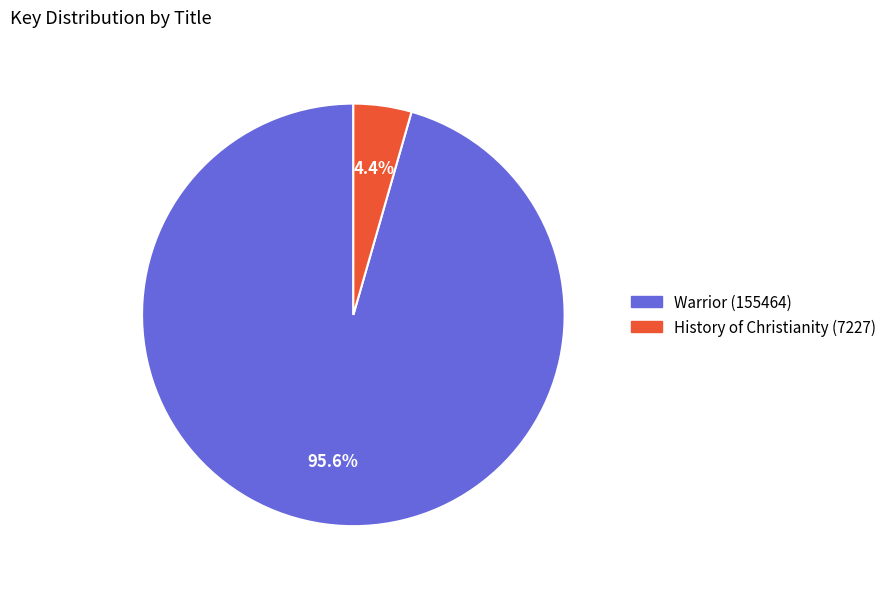

Which slice is the smallest?

History of Christianity (7227)